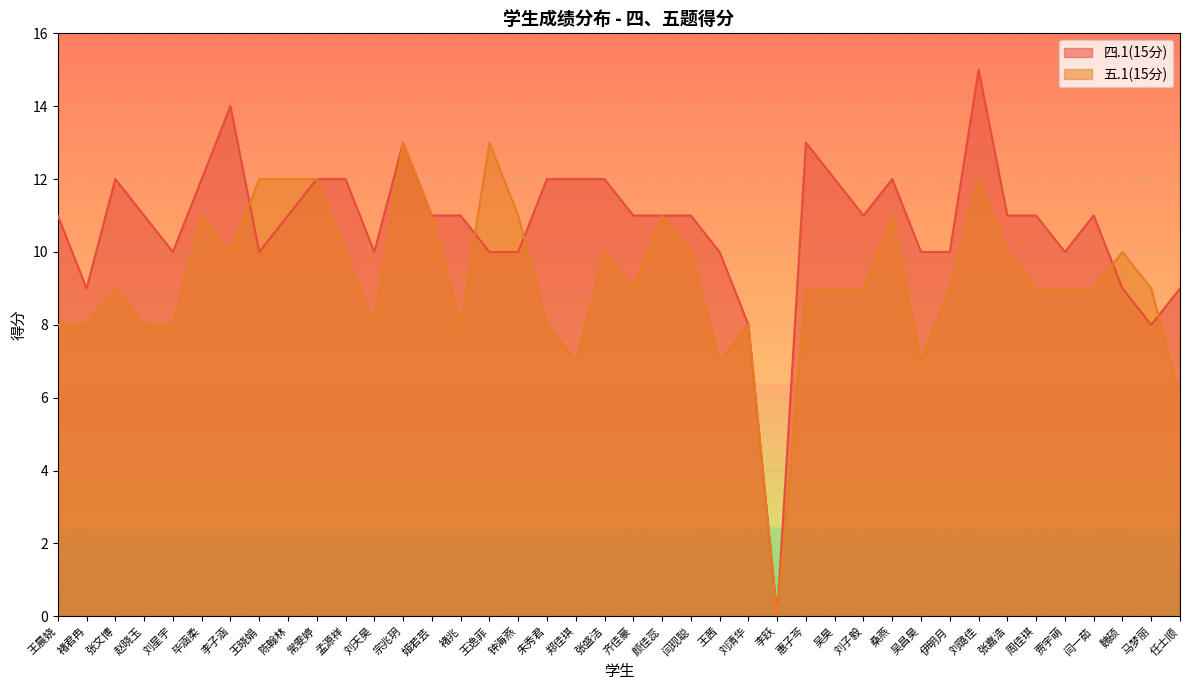

List the series in order of their peak value, highest first.

四.1(15分), 五.1(15分)